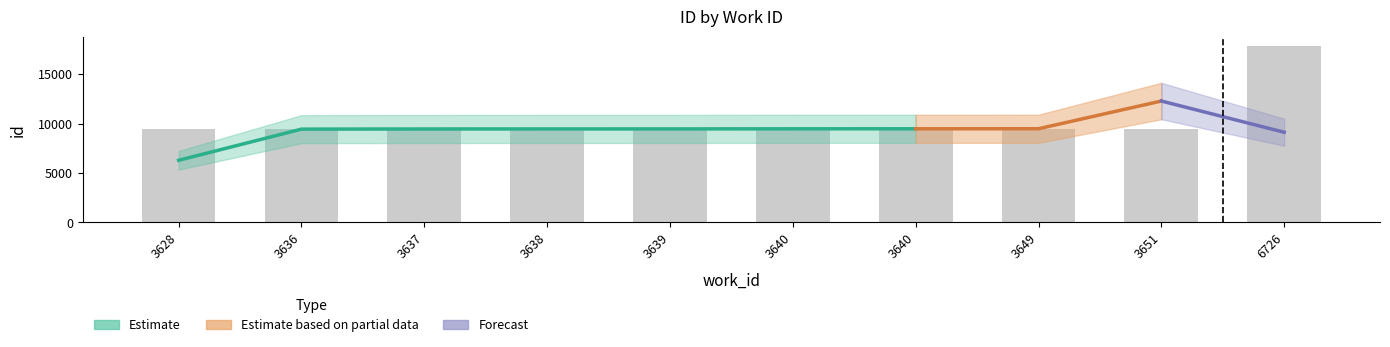

Rank the categories by value from lowest to highest.

3628, 3636, 3637, 3638, 3639, 3640, 3649, 3651, 3640, 6726